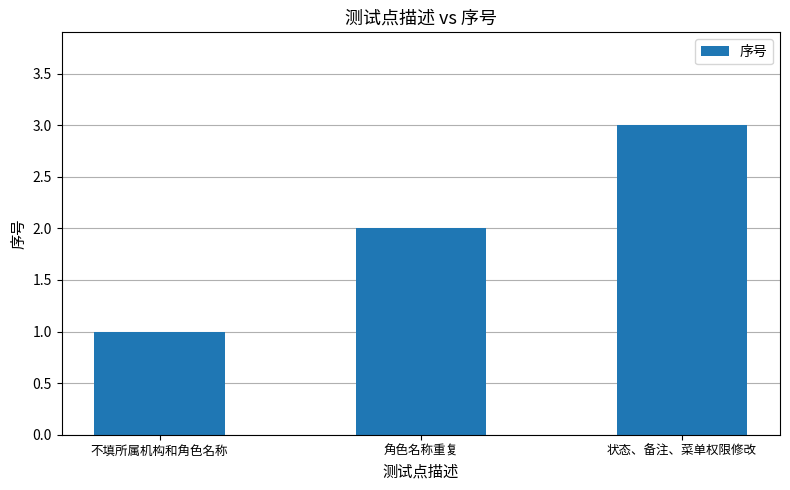

How many values are below 2?

1